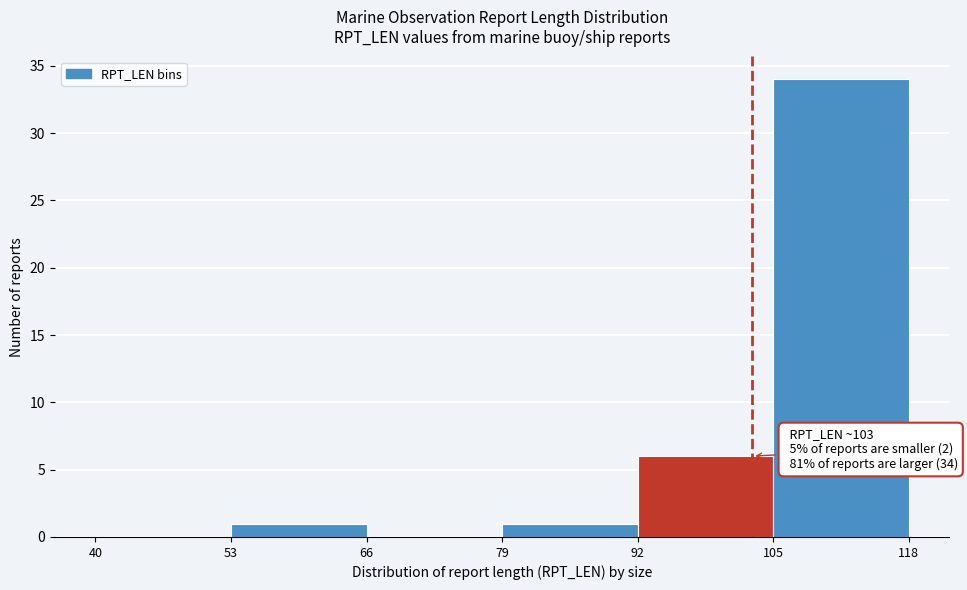

Which range on the x-axis has the tallest bar?

105 to 118